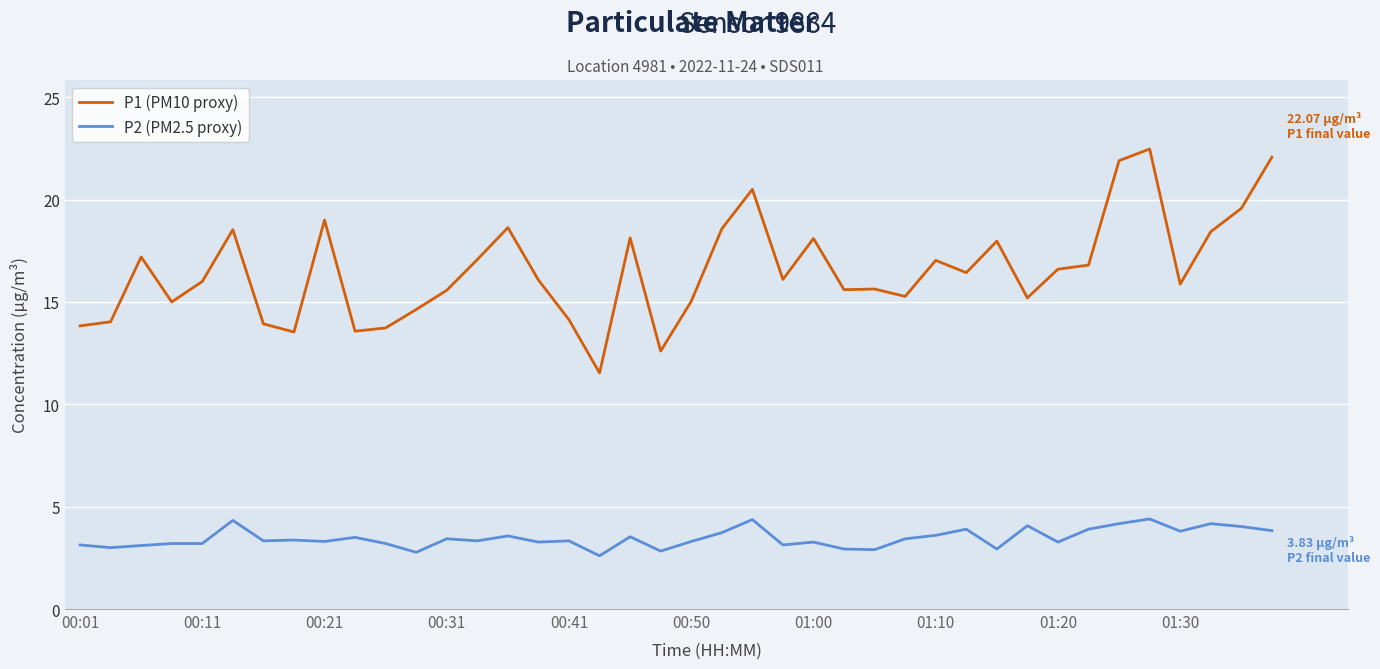

What is the difference between the maximum and minimum values in the P2 (PM2.5 proxy) series?

1.8